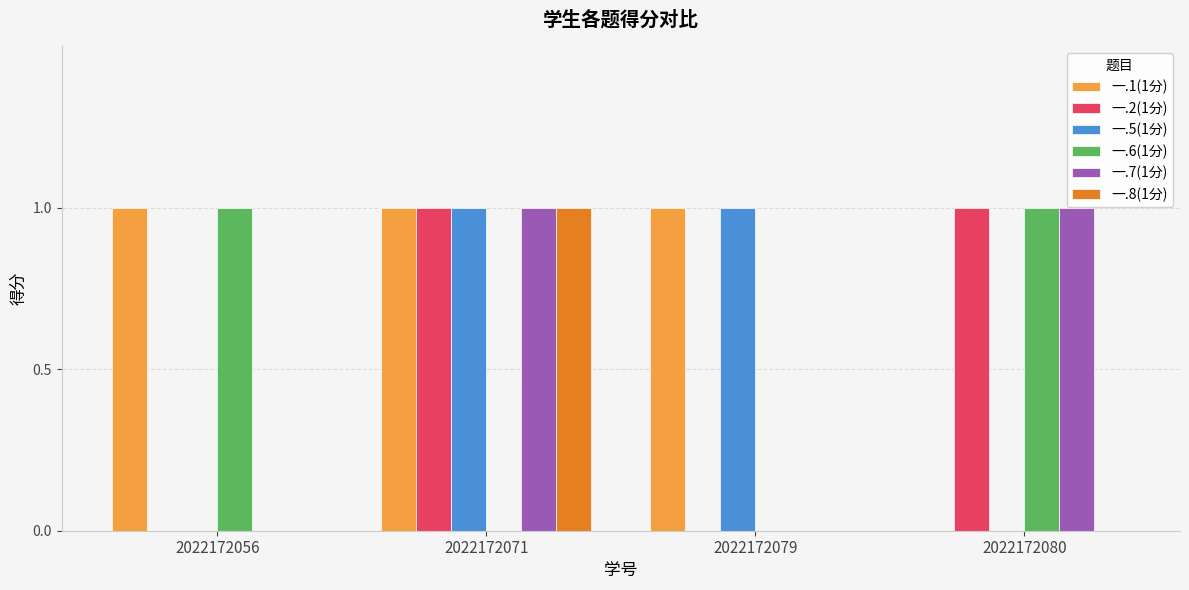

Which series has the largest total across all categories?

一.1(1分)